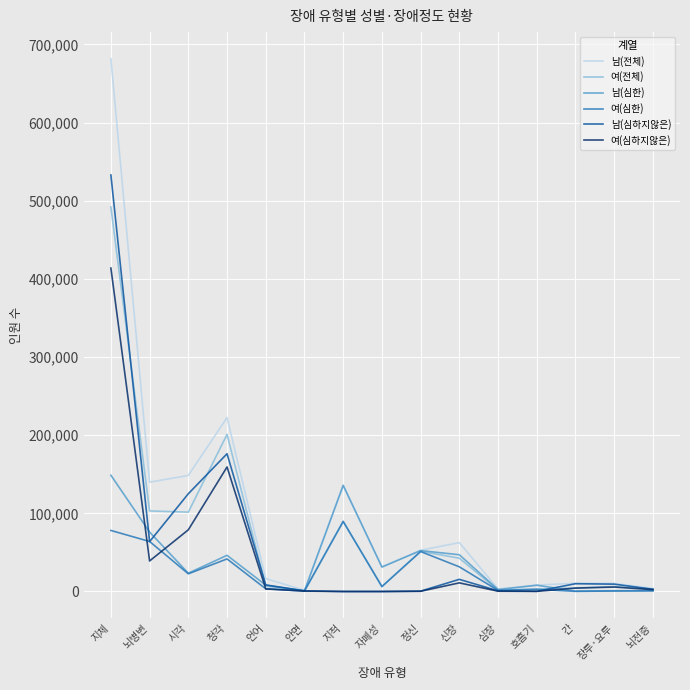

Where do 여(전체) and 남(심하지않은) first cross each other?

지체 and 뇌병변